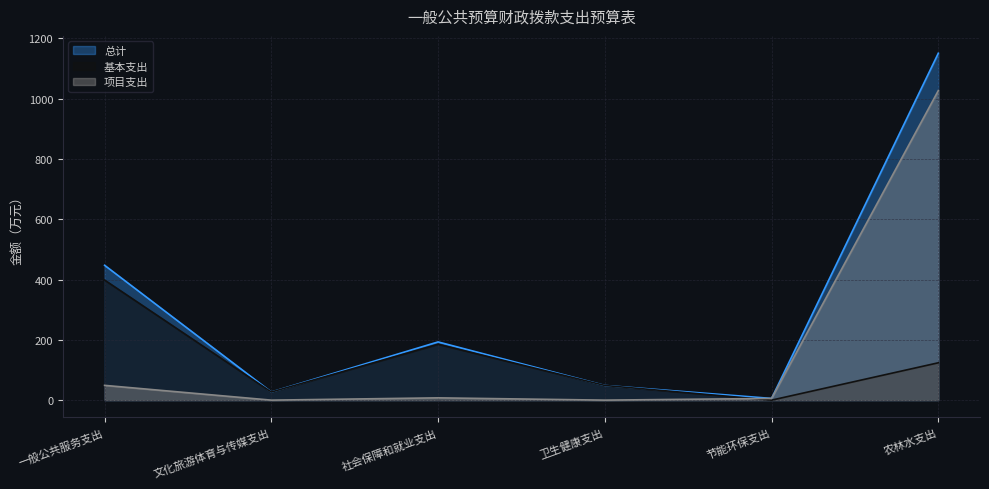

Reading left to right, what are all the values shown in this chart?

总计: 447.4	26.9	193.1	48.7	5.7	1150.8
基本支出: 398.4	26.9	185.5	48.7	0.0	123.9
项目支出: 49.0	0.0	7.6	0.0	5.7	1026.9